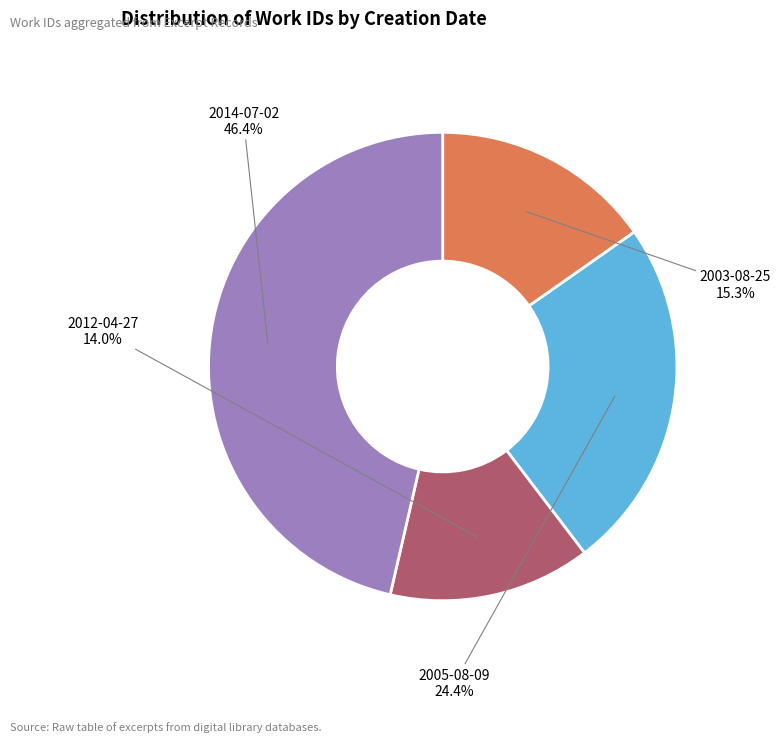

How many slices are in this pie chart?

4